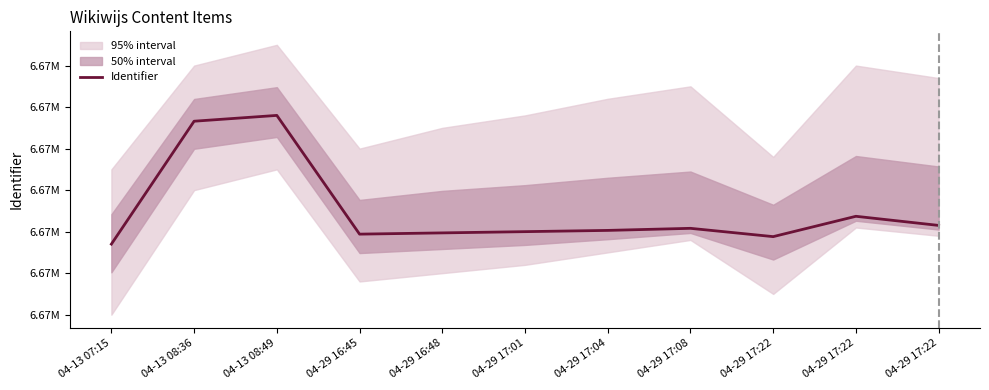

Reading left to right, transcribe all the data shown in this chart.

04-13 07:15=6673470	04-13 08:36=6673766	04-13 08:49=6673780	04-29 16:45=6673494	04-29 16:48=6673497	04-29 17:01=6673500	04-29 17:04=6673503	04-29 17:08=6673508	04-29 17:22=6673488	04-29 17:22=6673537	04-29 17:22=6673515